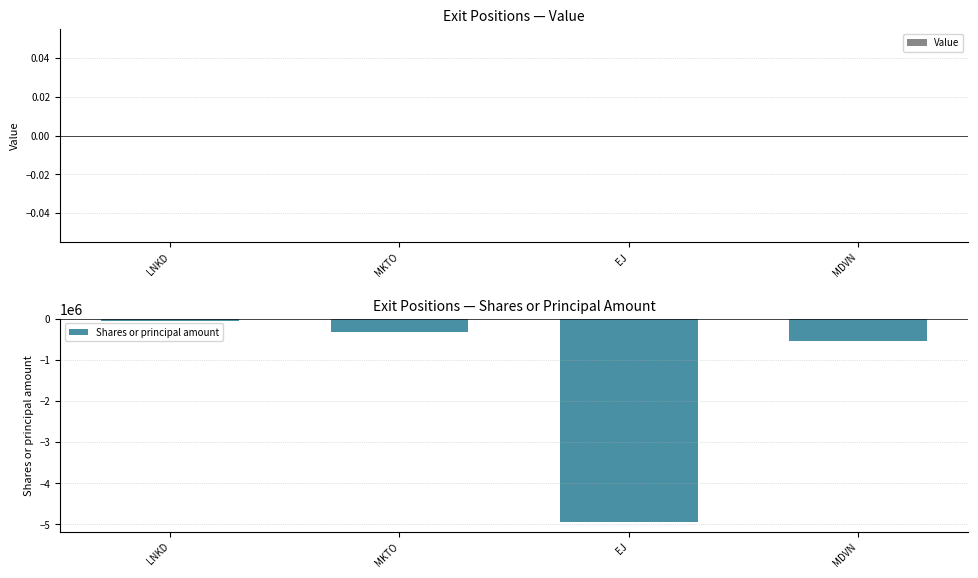

Rank the categories by value from lowest to highest.

EJ, MDVN, MKTO, LNKD